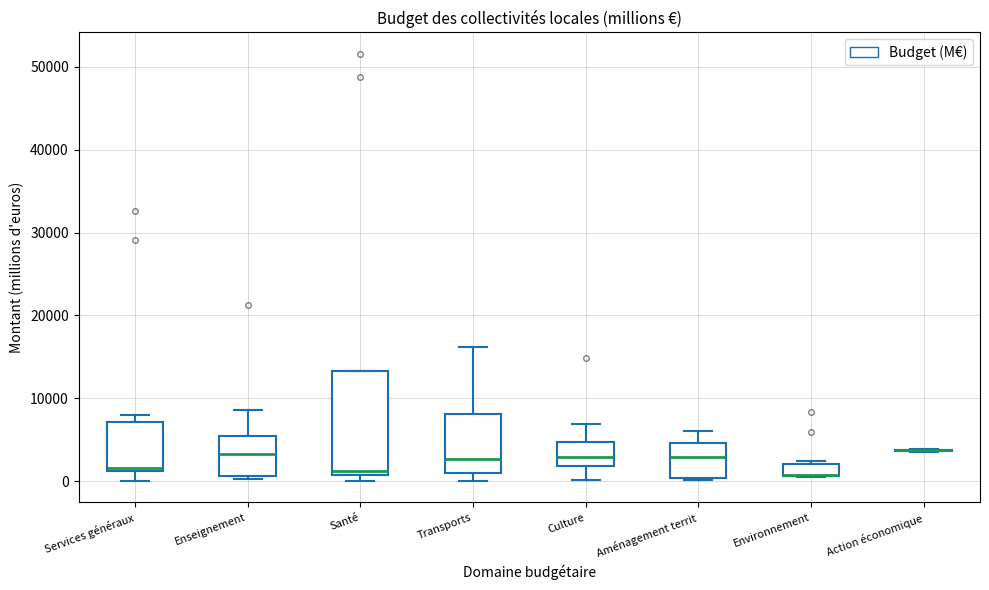

Comparing the boxes themselves (not the whiskers), which one is the tallest?

Santé